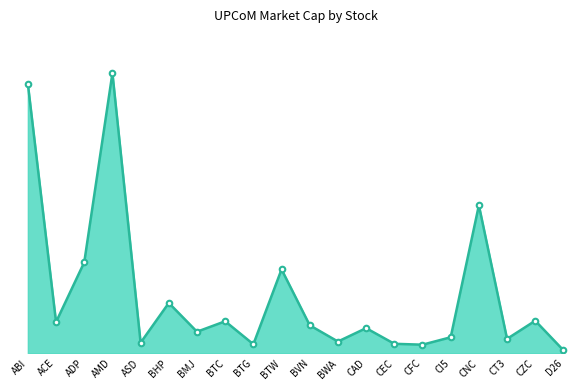

What is the change in value from ACE to CZC?

+2167330000